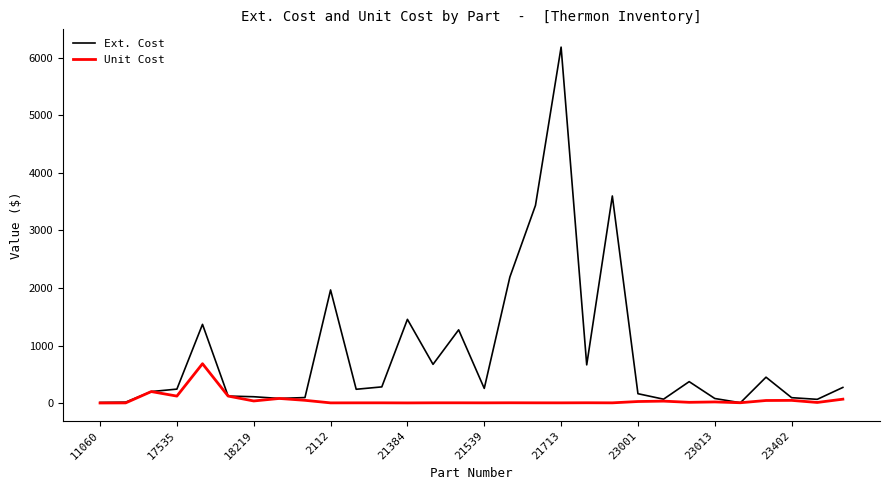

Which series has the widest spread of values?

Ext. Cost